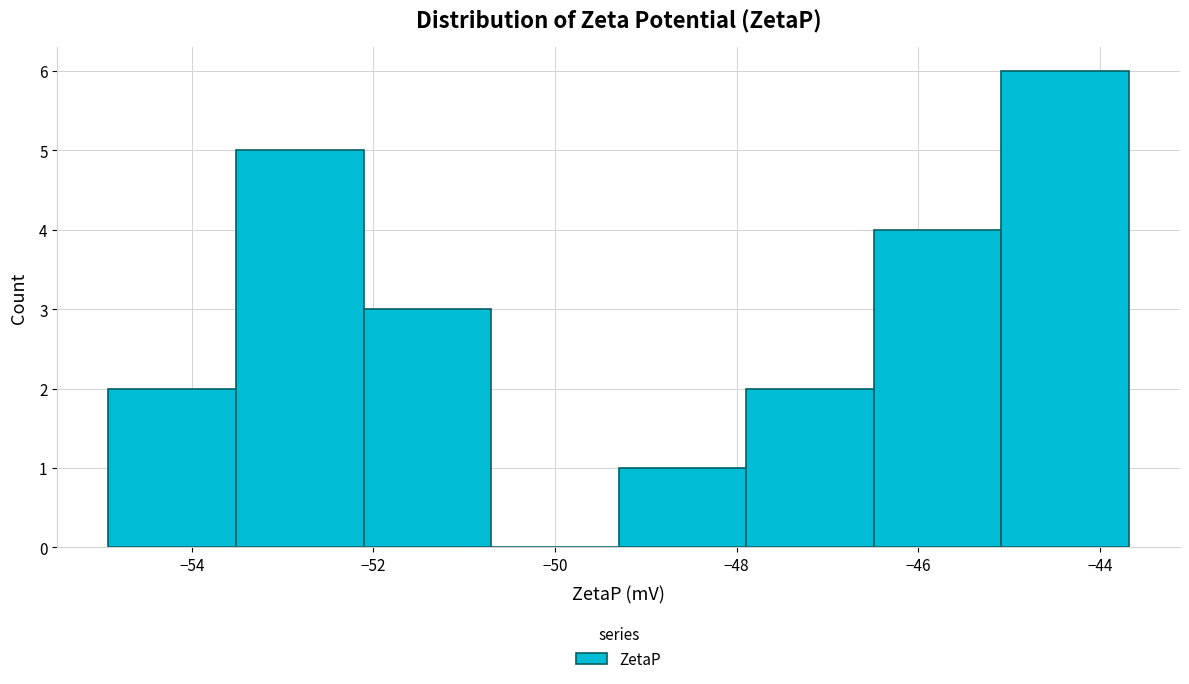

Which range on the x-axis has the tallest bar?

-45.0 to -43.6